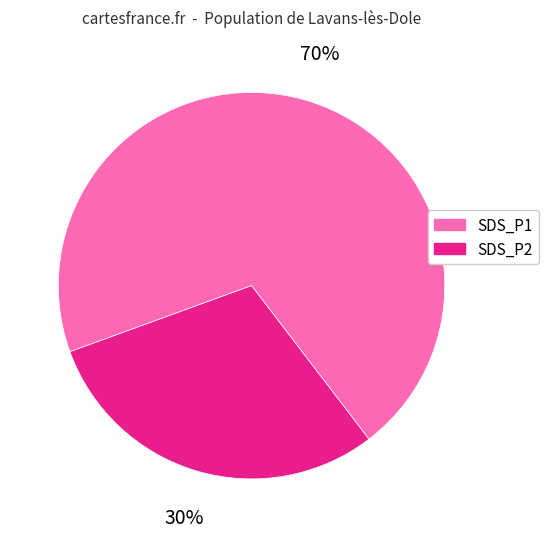

How many segments does this pie chart have?

2